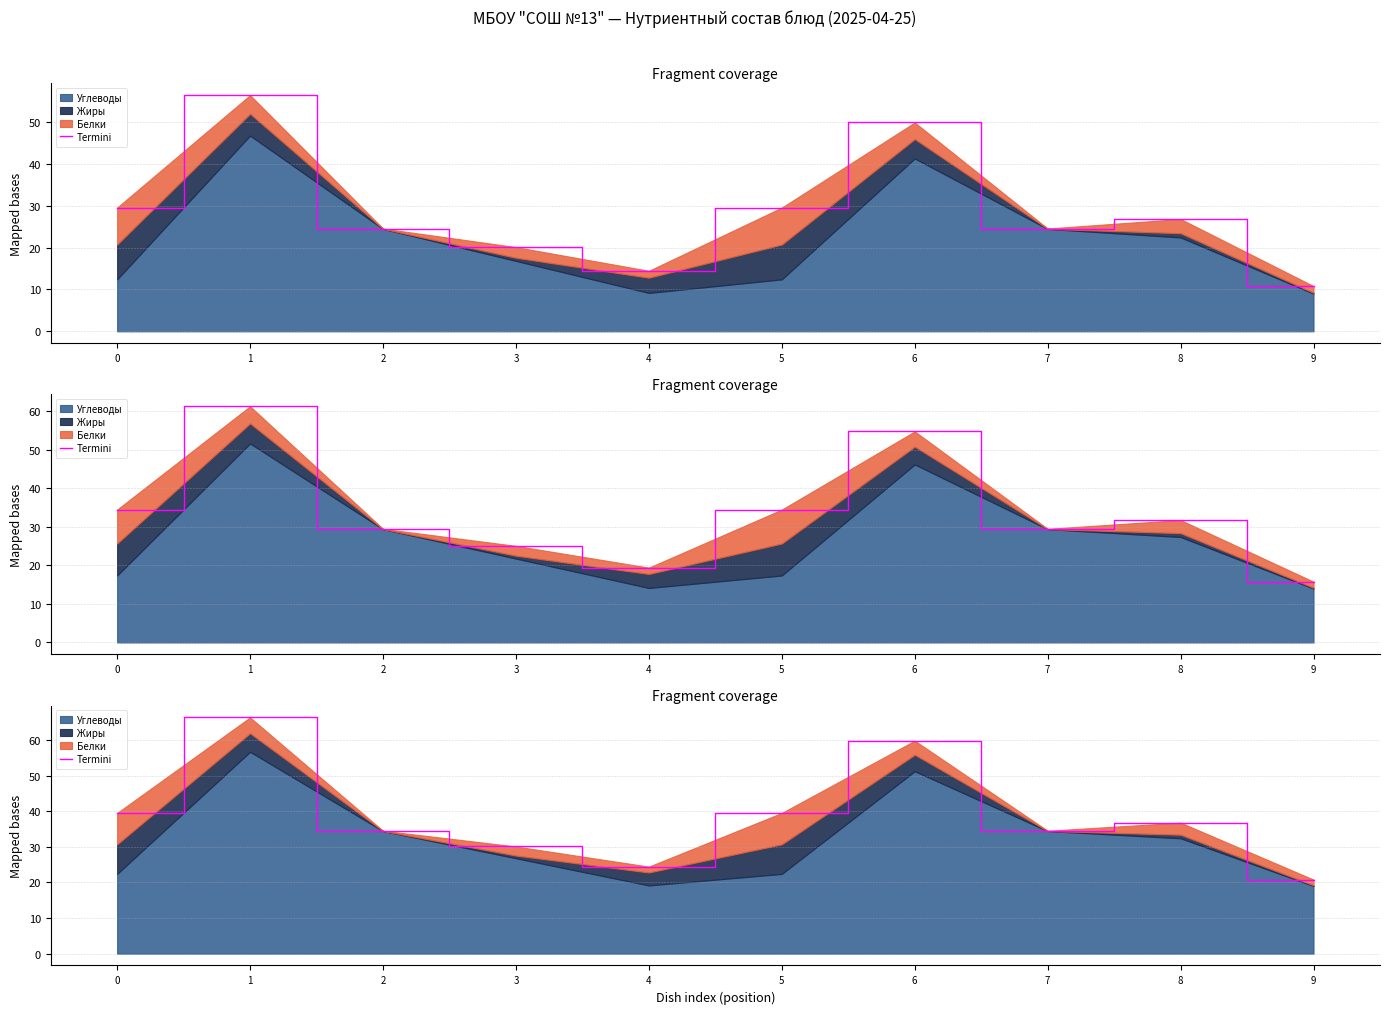

List the labels in order of value, smallest first.

9, 4, 3, 2, 7, 8, 0, 5, 6, 1